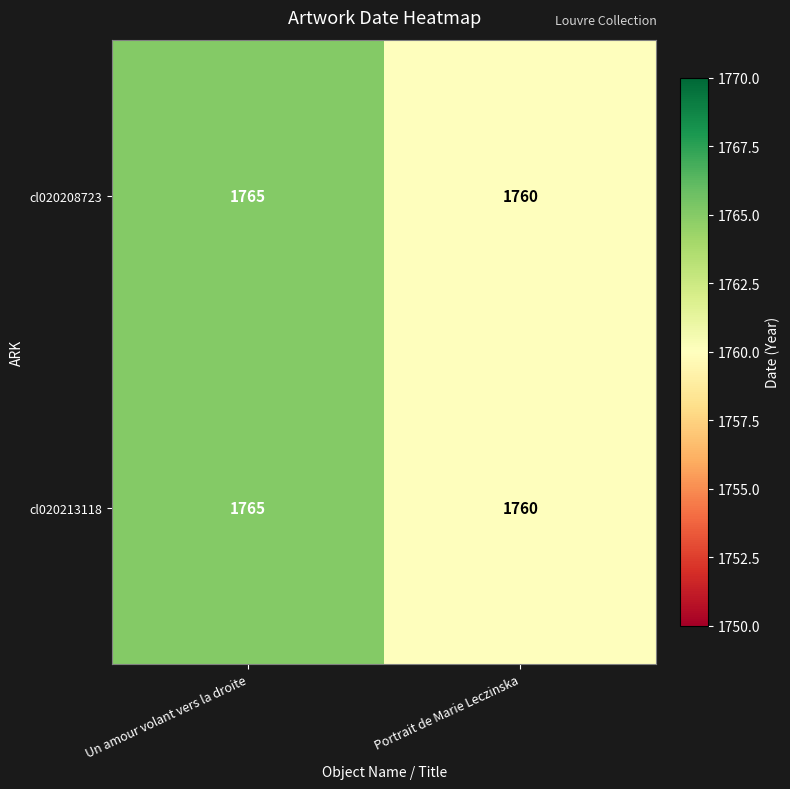

Reading left to right, extract all data points from this chart.

cl020208723: Un amour volant vers la droite=1765	Portrait de Marie Leczinska=1760
cl020213118: Un amour volant vers la droite=1765	Portrait de Marie Leczinska=1760